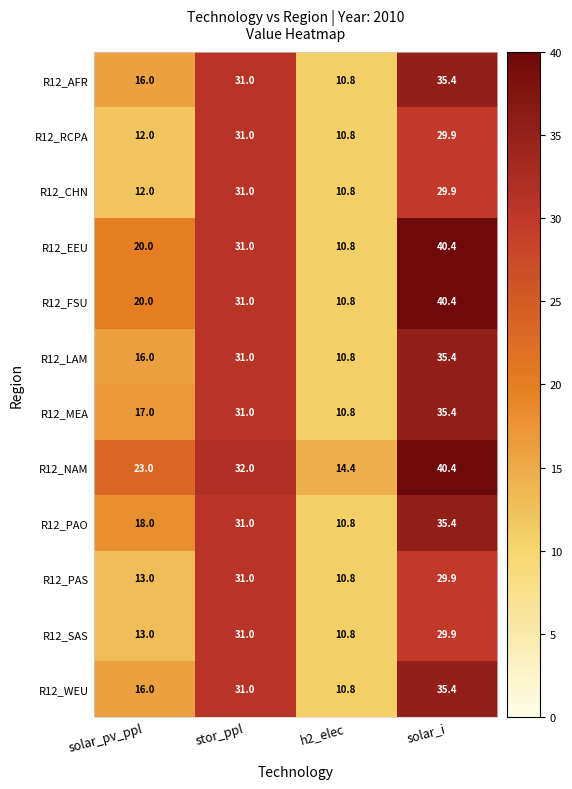

How many values in the R12_MEA series are below 31?

2